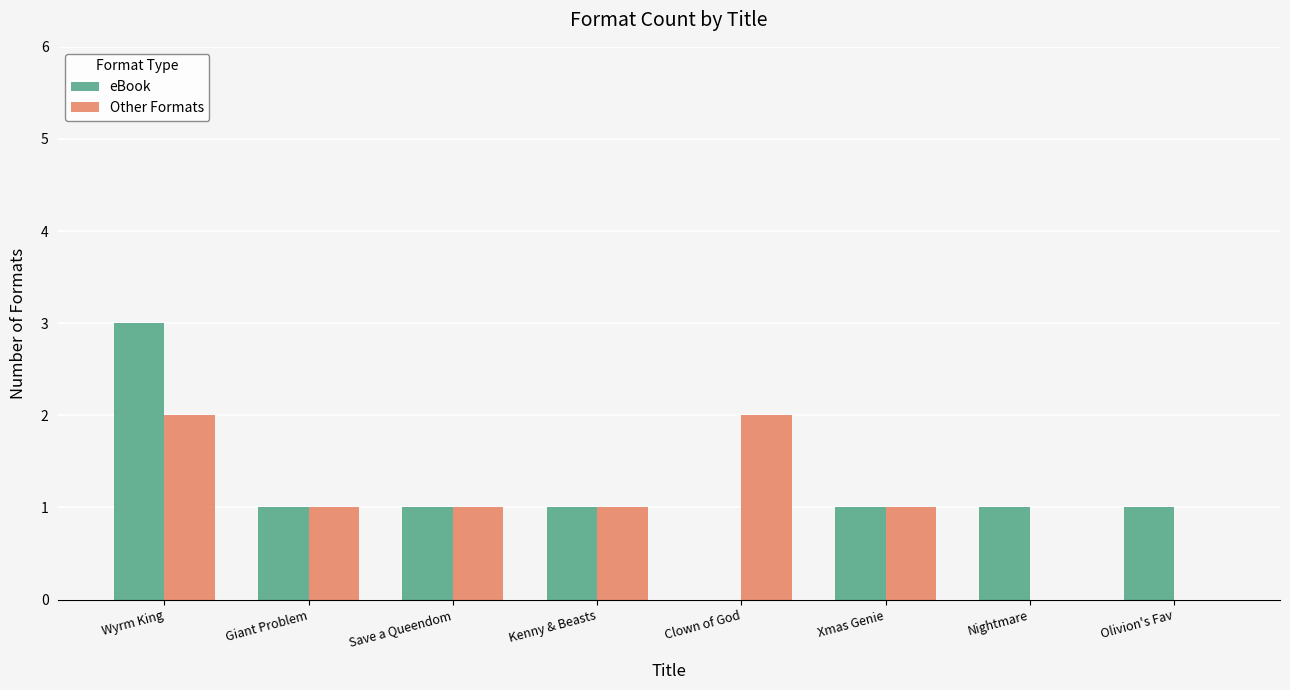

Which series has the largest total across all categories?

eBook